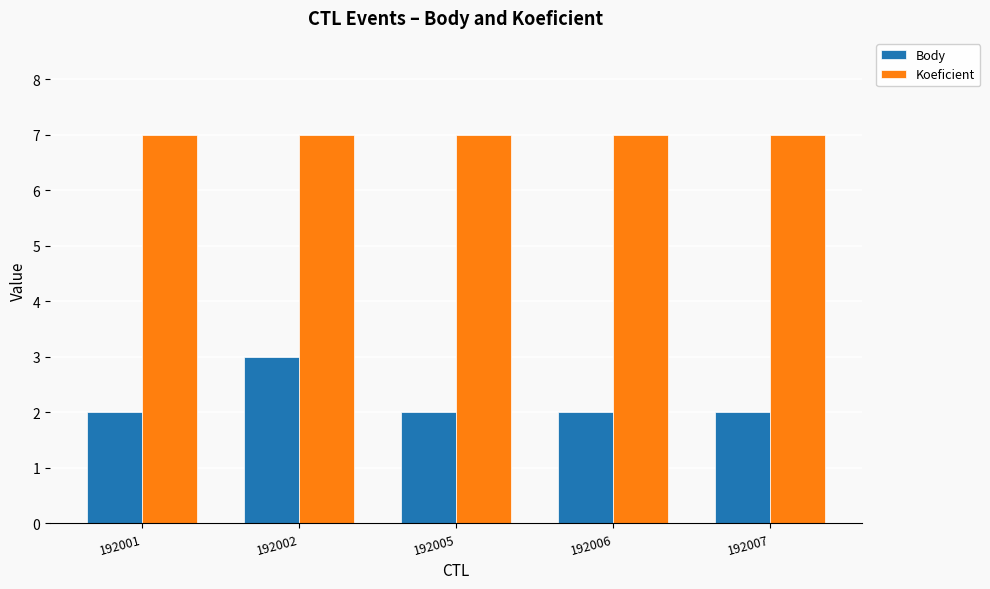

How many data points does each series have?

5